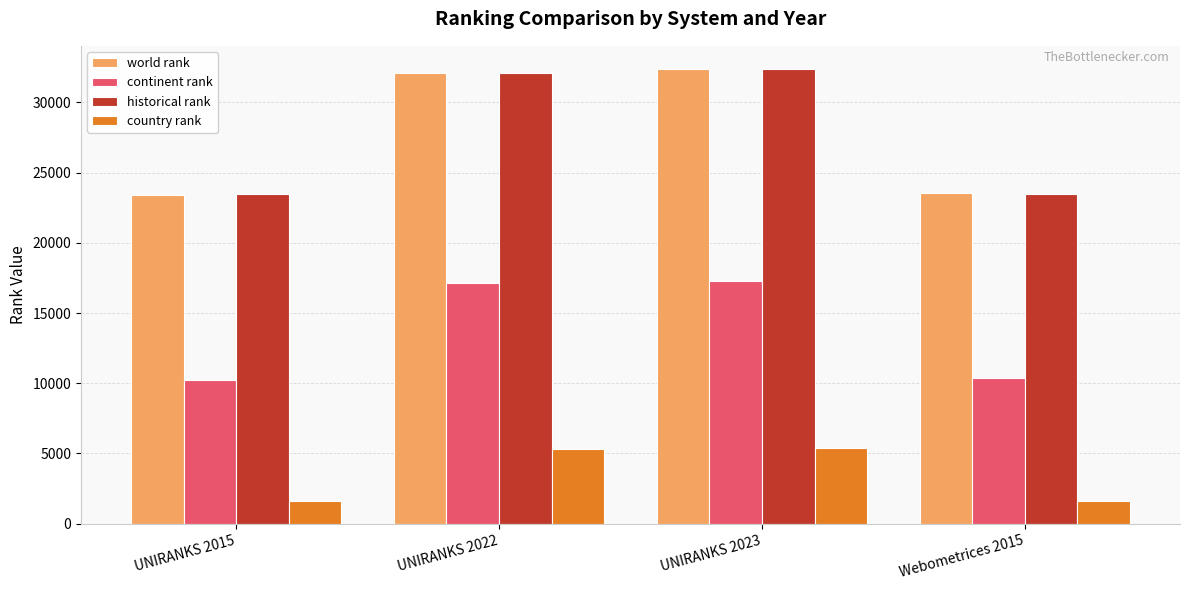

How many groups of bars are there?

4